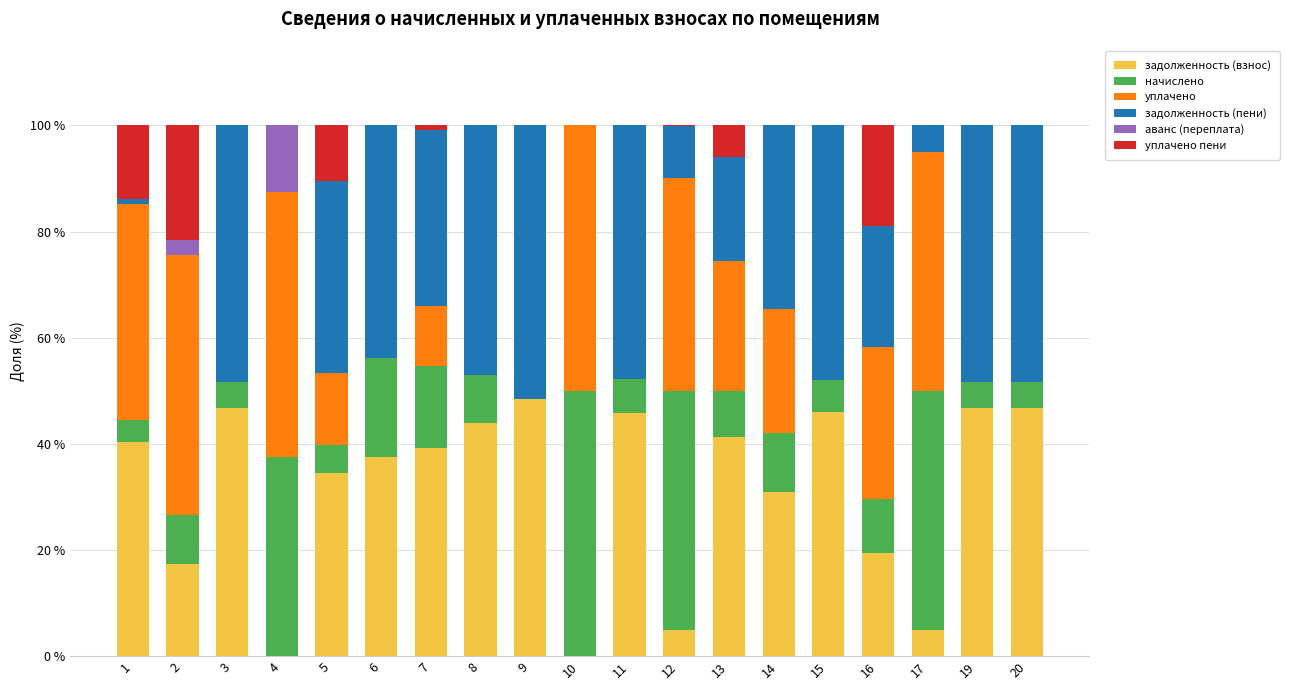

The value of задолженность (взнос) at 15 is 70.8. True or false?

False